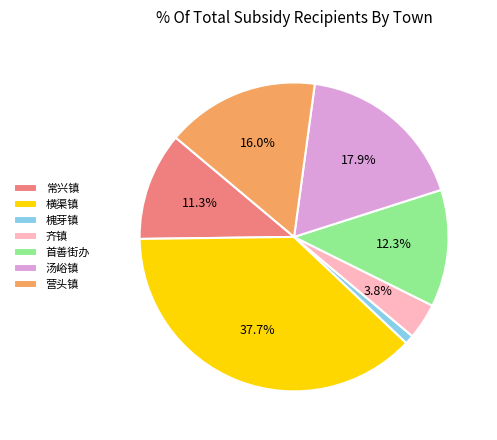

What percentage is the 营头镇 slice, to the nearest percent?

16%